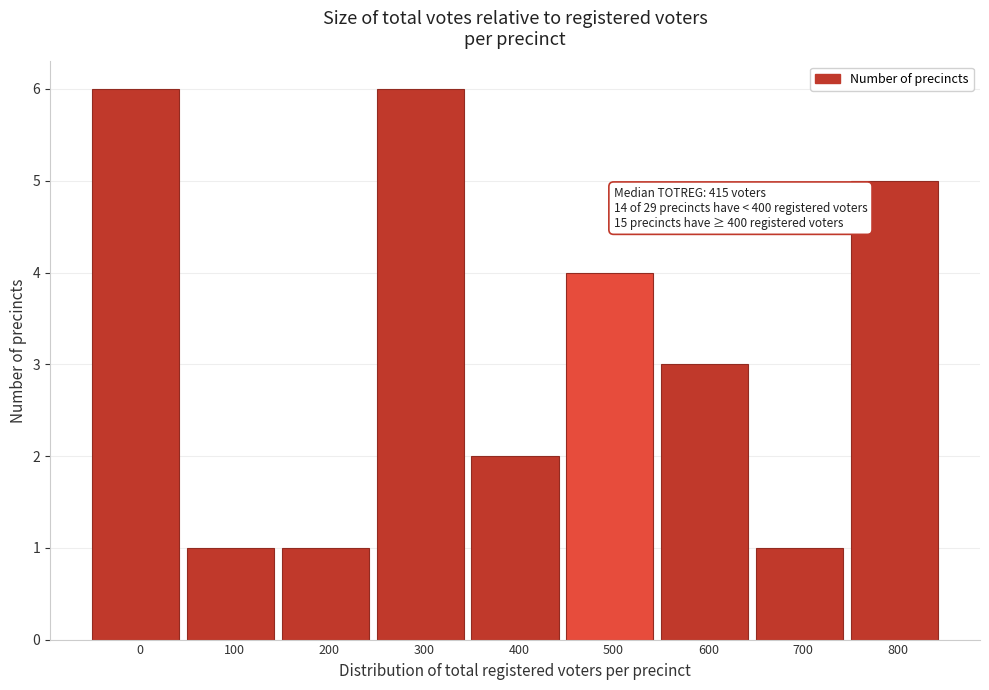

Reading right to left, extract all data points from this chart.

800=5	700=1	600=3	500=4	400=2	300=6	200=1	100=1	0=6